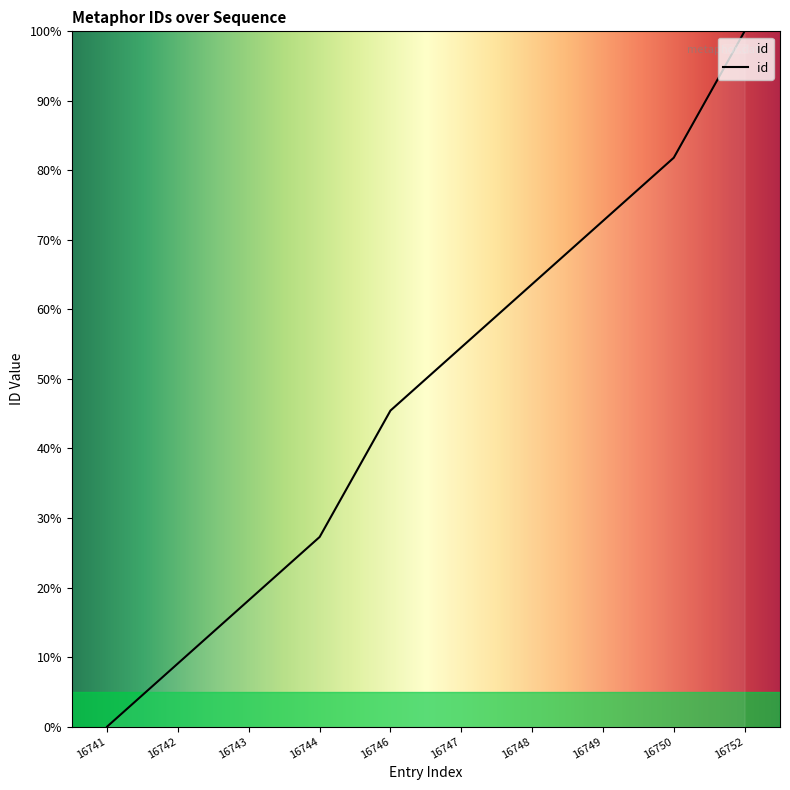

How many values are above zero?

9